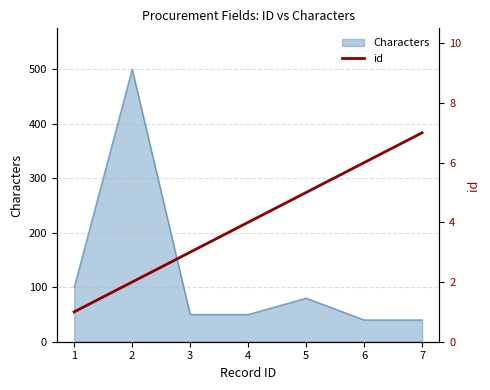

The value of Characters at 3 is 50. True or false?

True